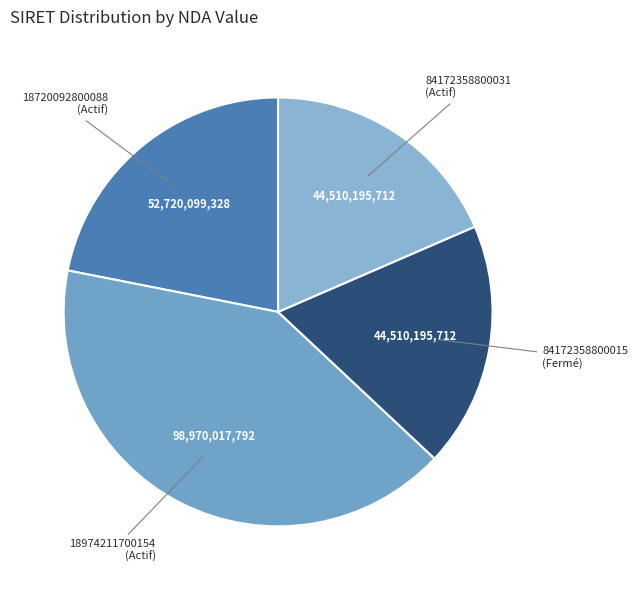

Which slice is the largest?

18974211700154 (Actif)